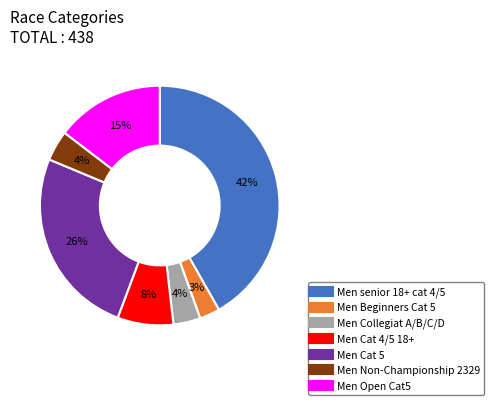

To the nearest percent, what portion does Men Beginners Cat 5 represent?

3%